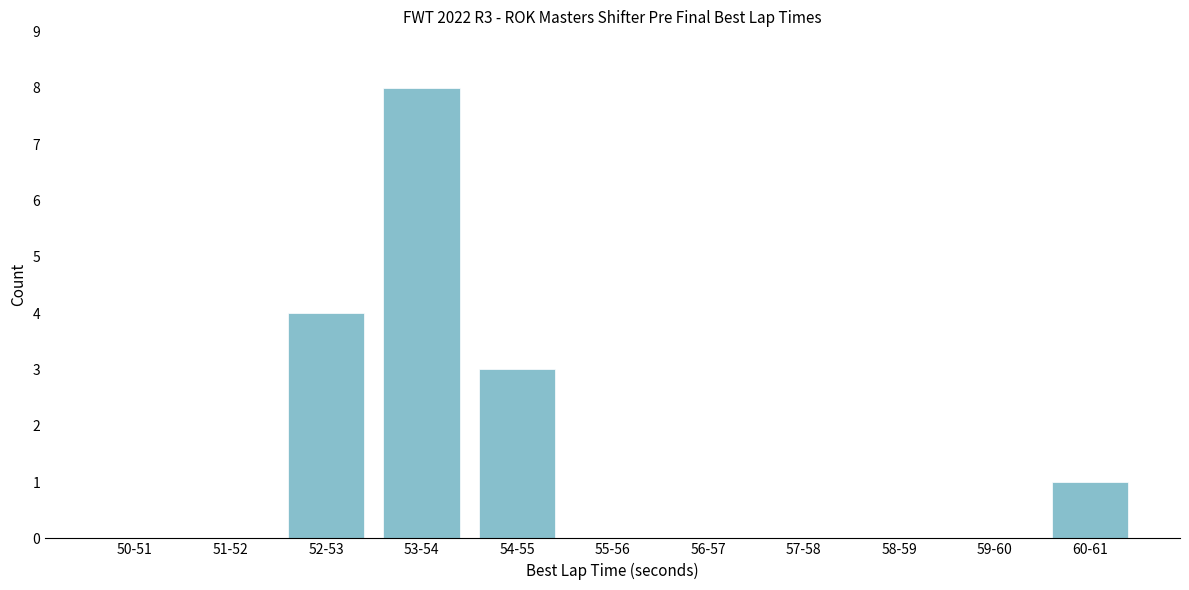

Reading left to right, what are all the values shown in this chart?

50-51=0	51-52=0	52-53=4	53-54=8	54-55=3	55-56=0	56-57=0	57-58=0	58-59=0	59-60=0	60-61=1